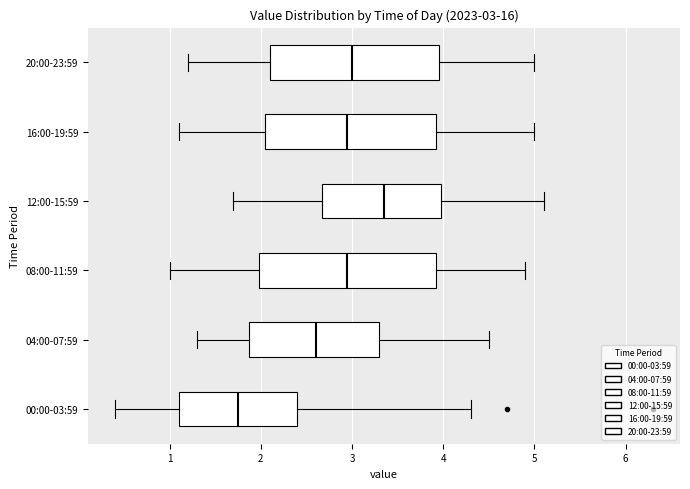

Which box's median line is the furthest to the right?

12:00-15:59